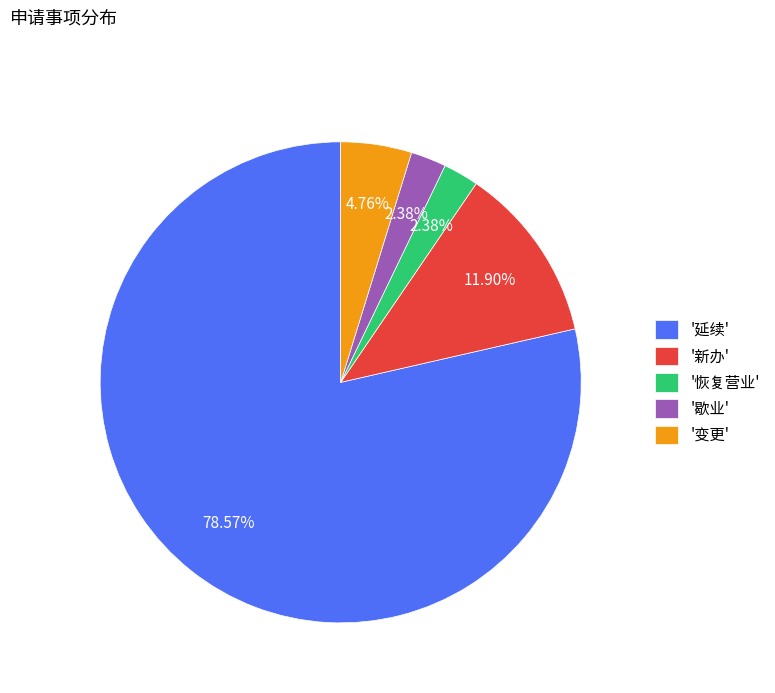

To the nearest percent, what is the difference between the largest and smallest slice percentages?

76%